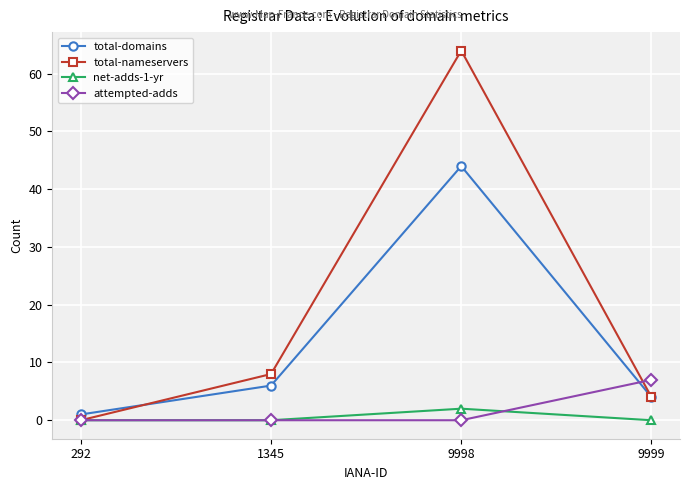

After their last crossing, which series has the higher values: attempted-adds or net-adds-1-yr?

attempted-adds